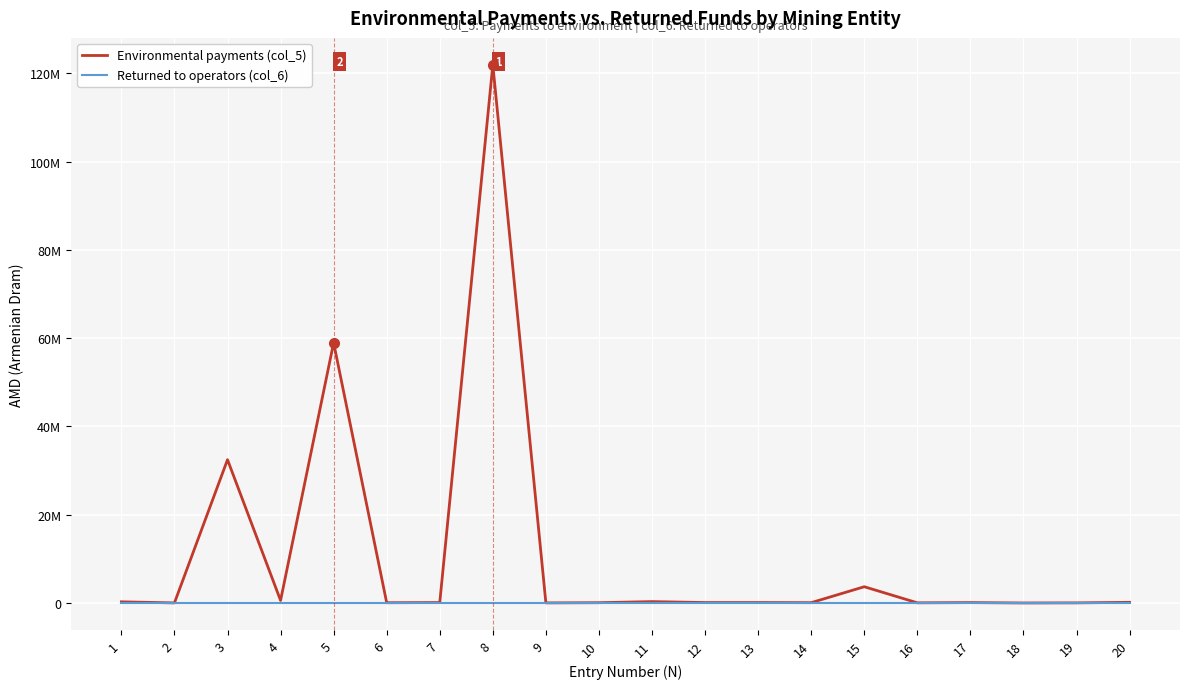

Does the chart have visible grid lines?

Yes